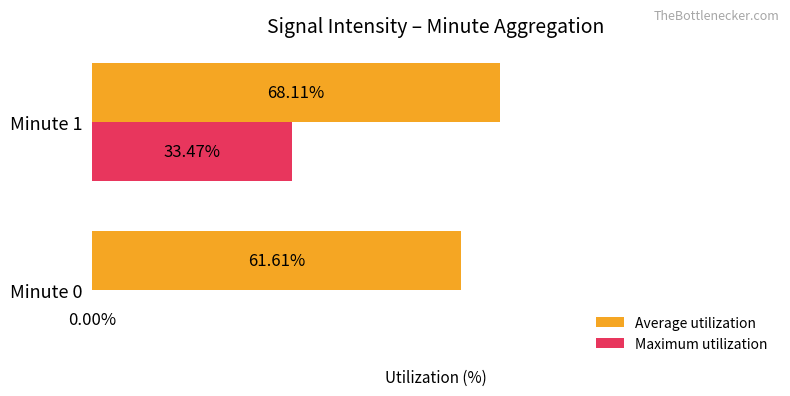

Which series changed the most between Minute 0 and Minute 1?

Maximum utilization